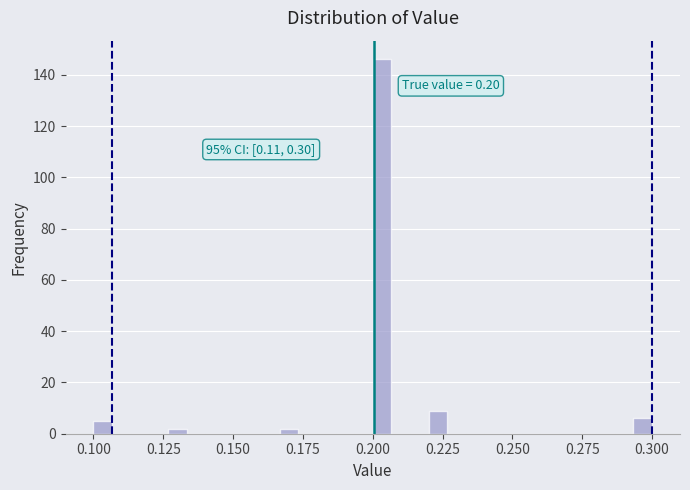

Read against the x-axis, roughly where is the centre of the tallest bar?

0.205